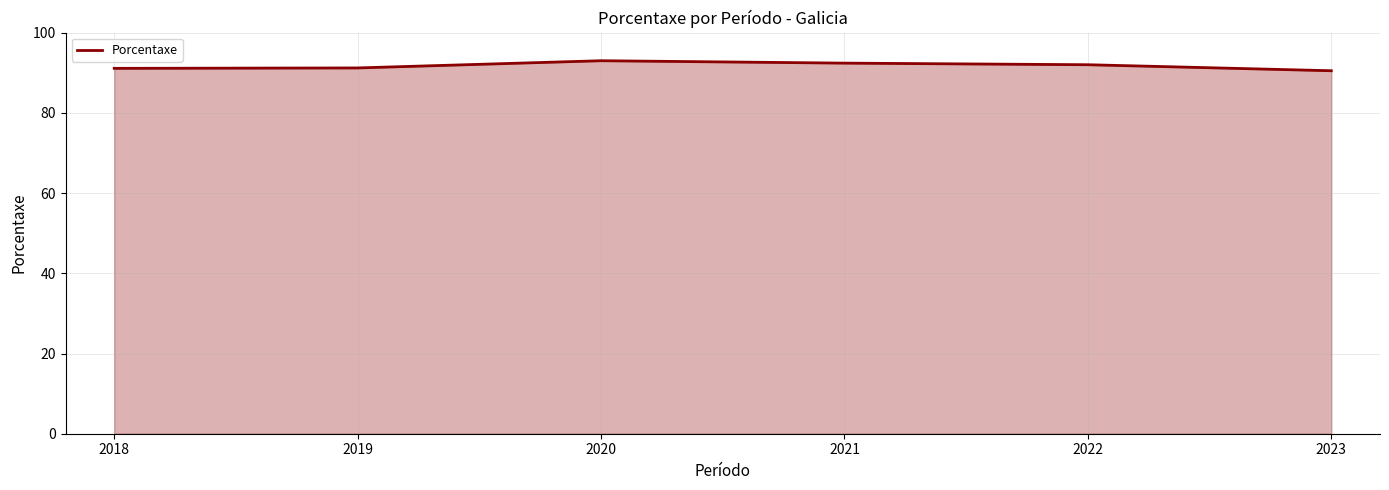

Read the value at 2021.

92.4